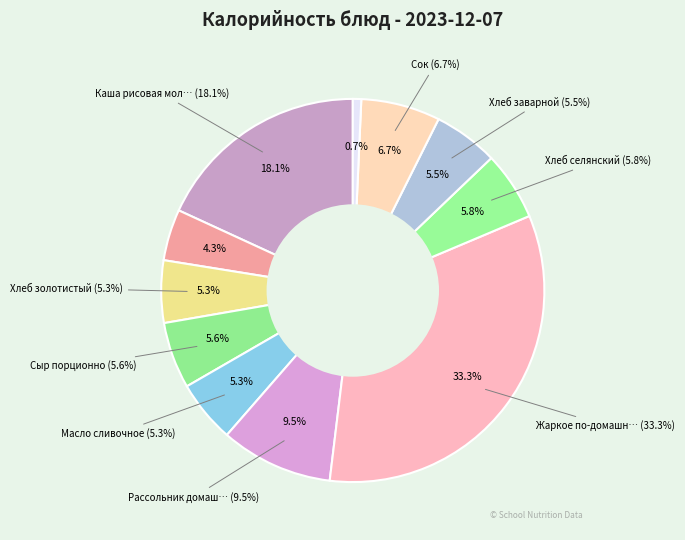

Is it true that Чайный напиток is 1% of the pie?

False